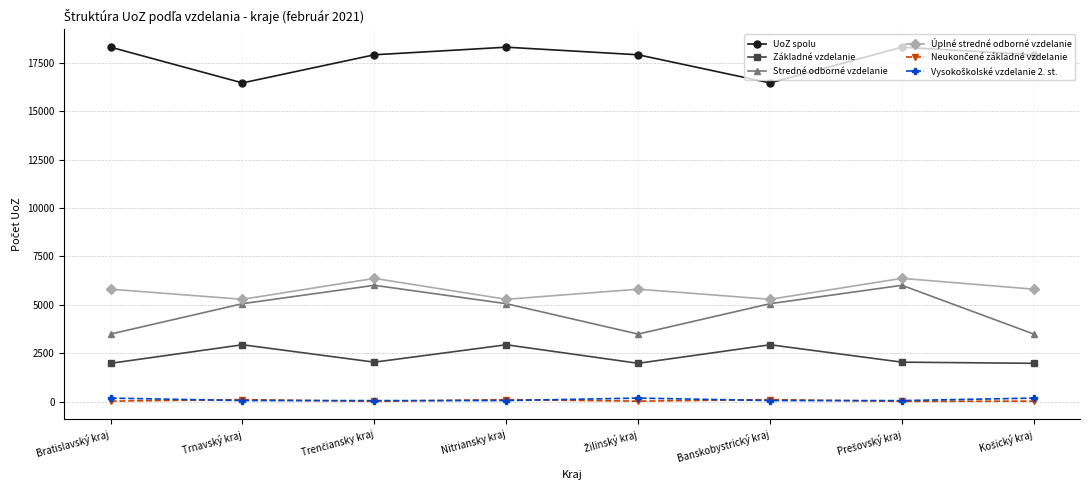

True or false: Stredné odborné vzdelanie has a value of 7165 at Trnavský kraj.

False